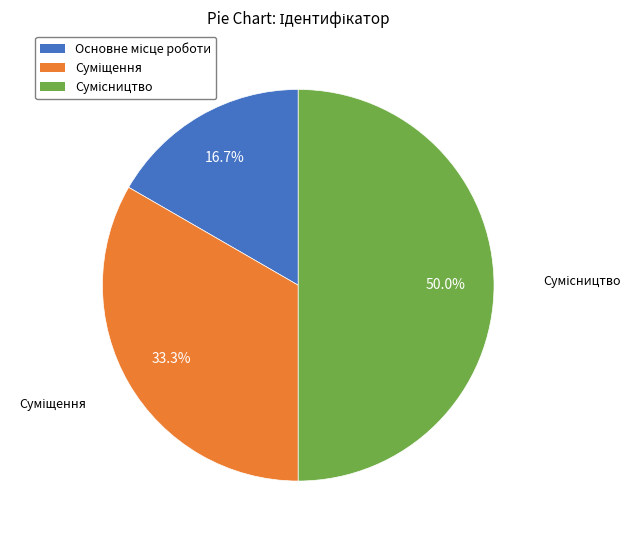

How many segments does this pie chart have?

3